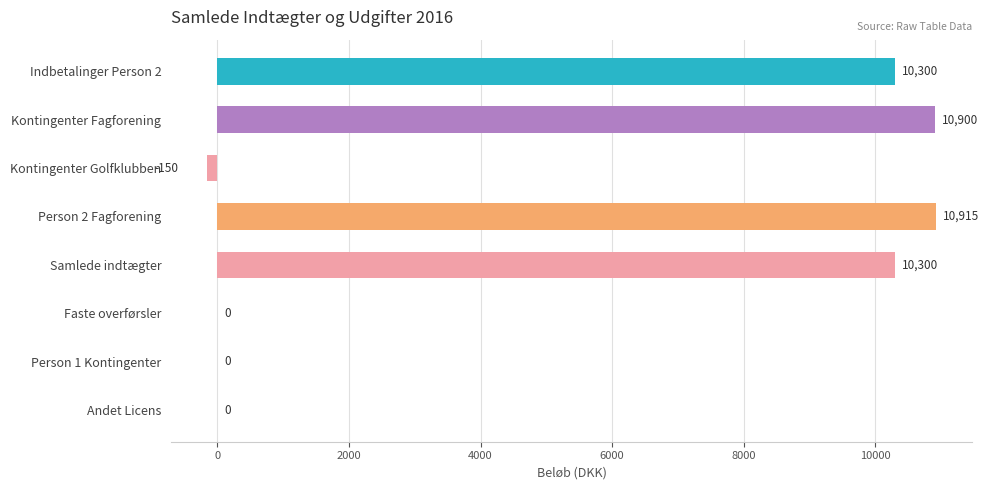

Does the chart contain stacked bars?

No